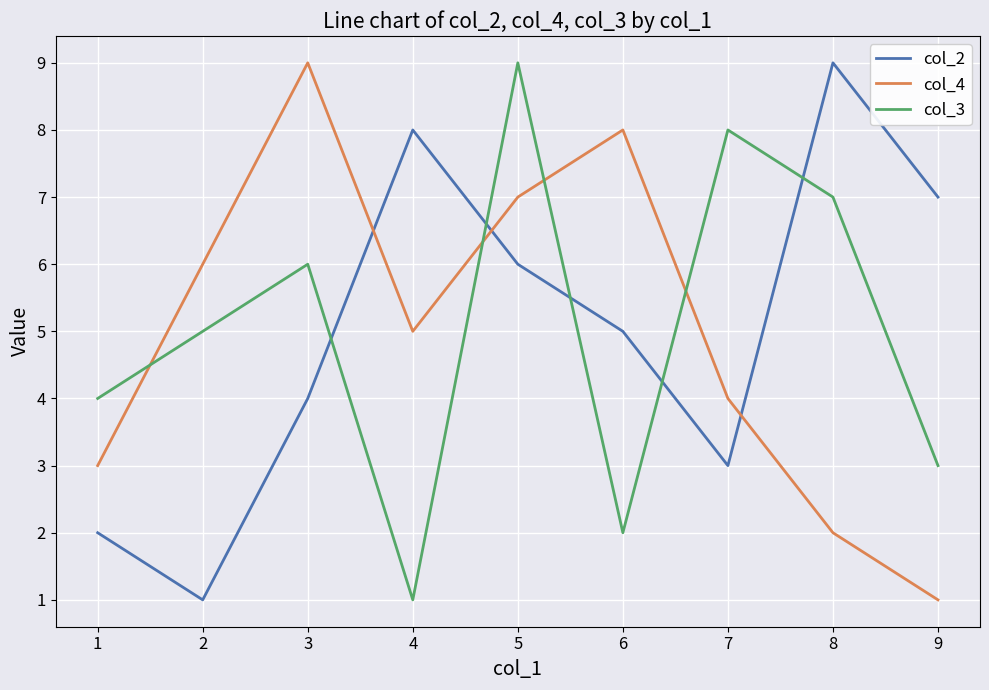

Rank the categories by col_3 value from lowest to highest.

4, 6, 9, 1, 2, 3, 8, 7, 5